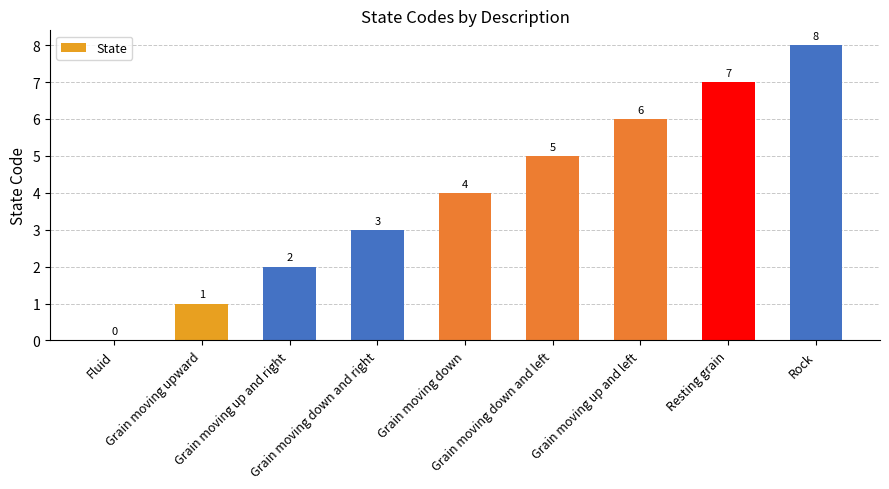

Reading left to right, list all the values displayed in this chart.

0	1	2	3	4	5	6	7	8